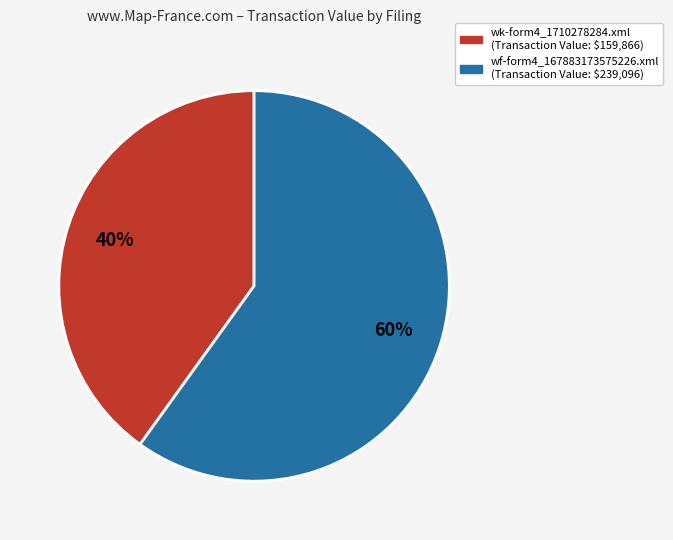

The wk-form4_1710278284.xml slice represents 29% of the pie. True or false?

False